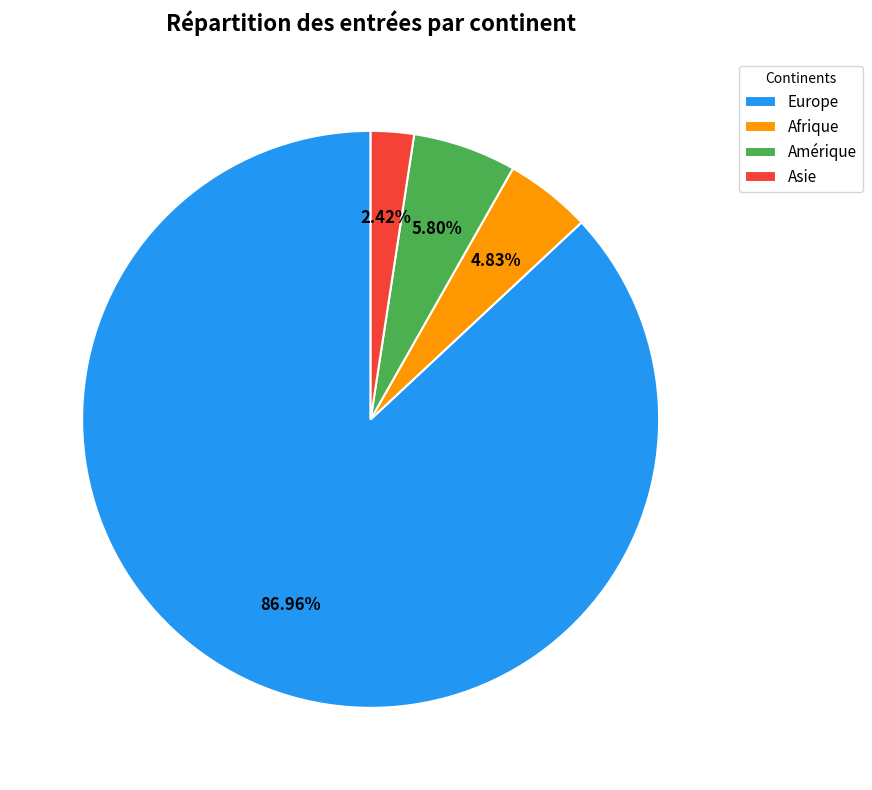

Which slice represents more than half of the pie?

Europe